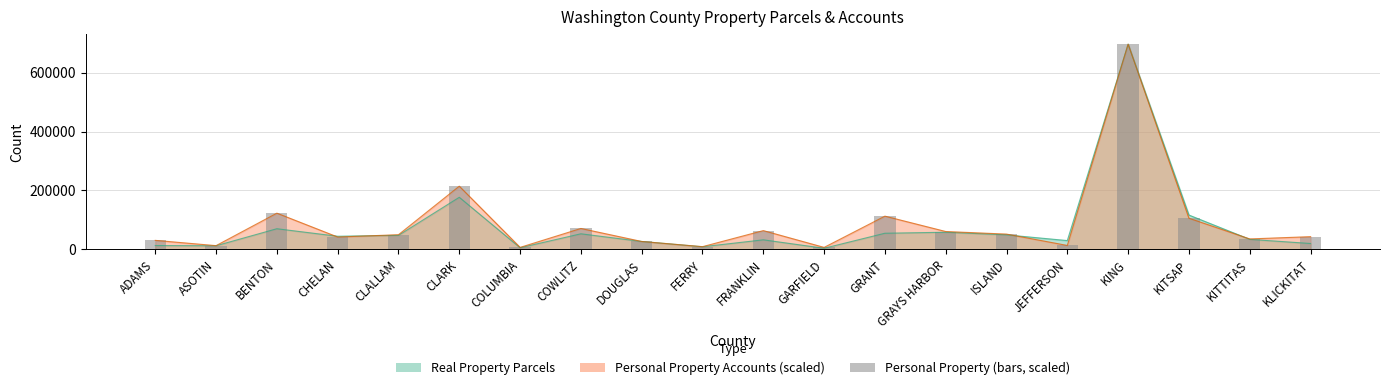

What is the change in value from BENTON to KING?

+573910.2